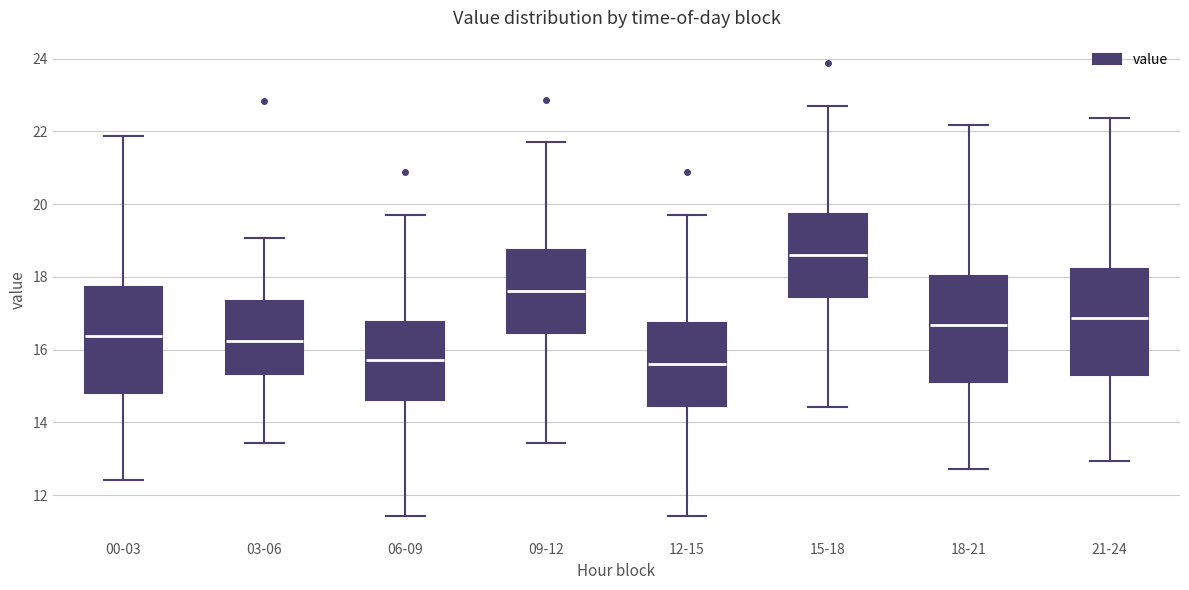

Reading left to right, transcribe this box plot: for each box, give where its median line is, the range the box spans, and where its two whiskers end, as read against the y-axis. The values are not printed on the chart, so give them approximately, as read against the axis.

00-03: median 16.4, box 14.8 to 17.8, whiskers 12.4 to 21.8
03-06: median 16.2, box 15.4 to 17.4, whiskers 13.4 to 19.0
06-09: median 15.8, box 14.6 to 16.8, whiskers 11.4 to 19.8
09-12: median 17.6, box 16.4 to 18.8, whiskers 13.4 to 21.8
12-15: median 15.6, box 14.4 to 16.8, whiskers 11.4 to 19.8
15-18: median 18.6, box 17.4 to 19.8, whiskers 14.4 to 22.8
18-21: median 16.6, box 15.2 to 18.0, whiskers 12.8 to 22.2
21-24: median 16.8, box 15.4 to 18.2, whiskers 13.0 to 22.4